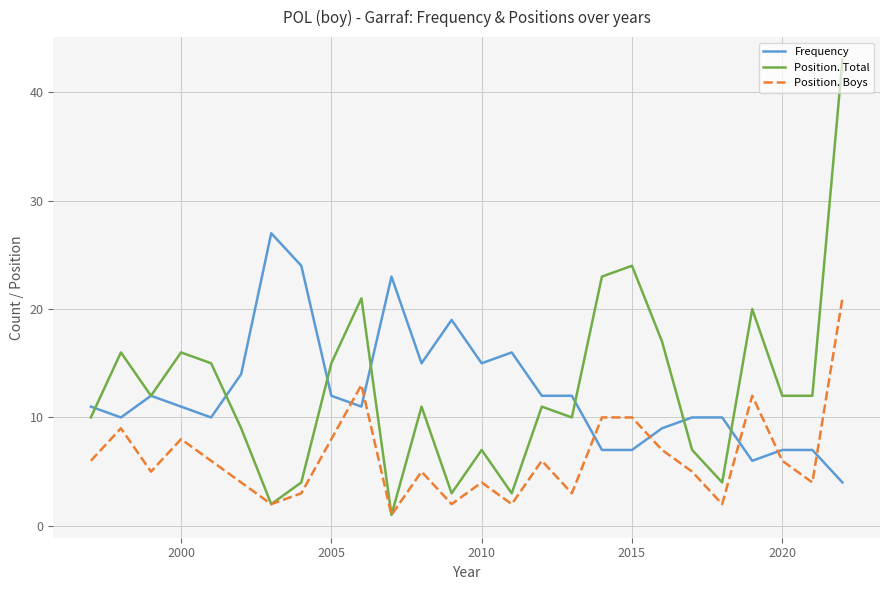

What is the maximum value shown in the chart?

43